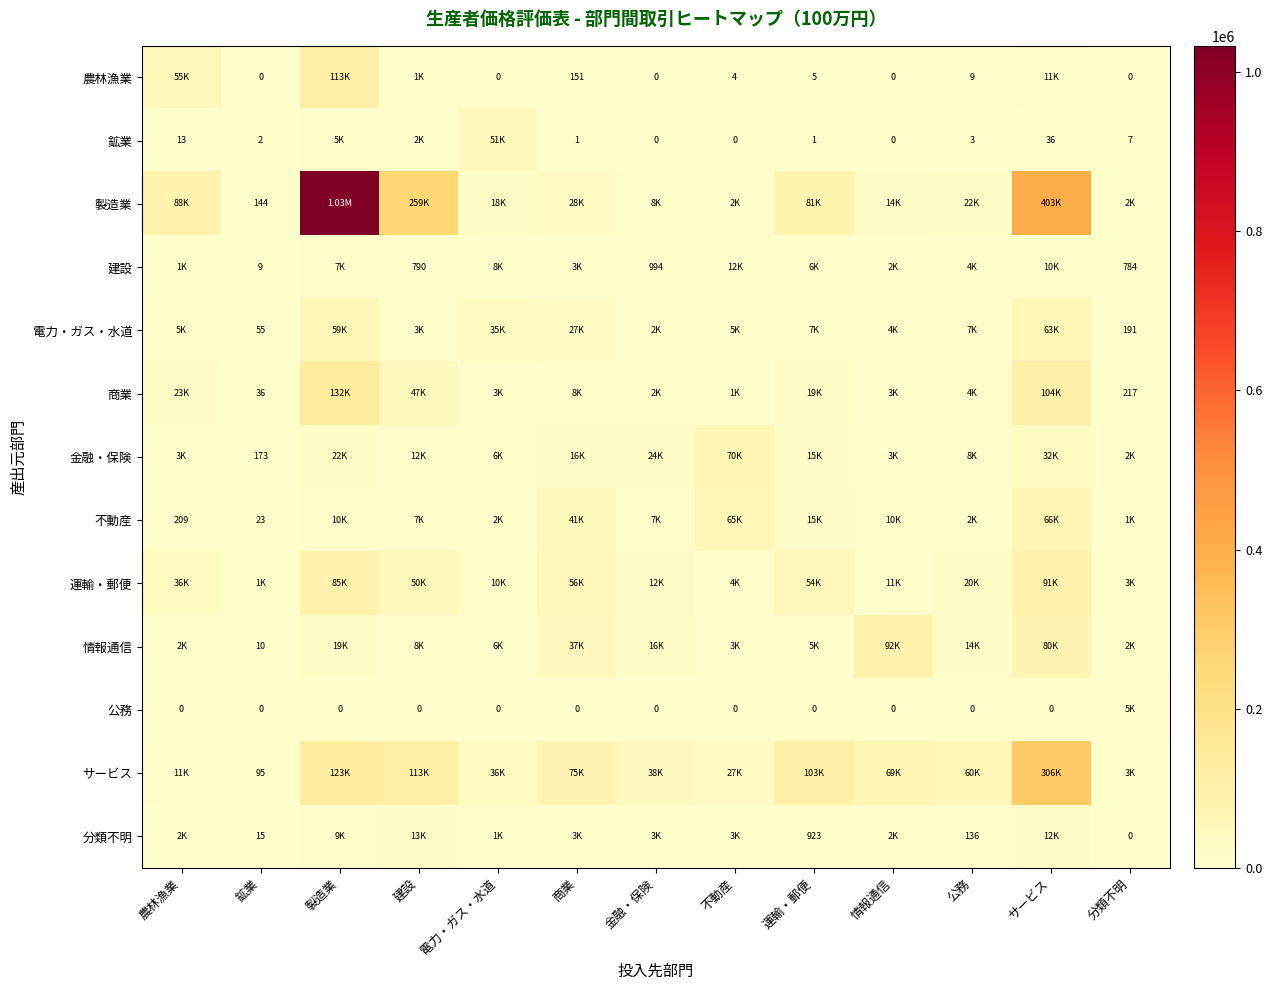

At which label does 建設 first exceed 3416?

製造業